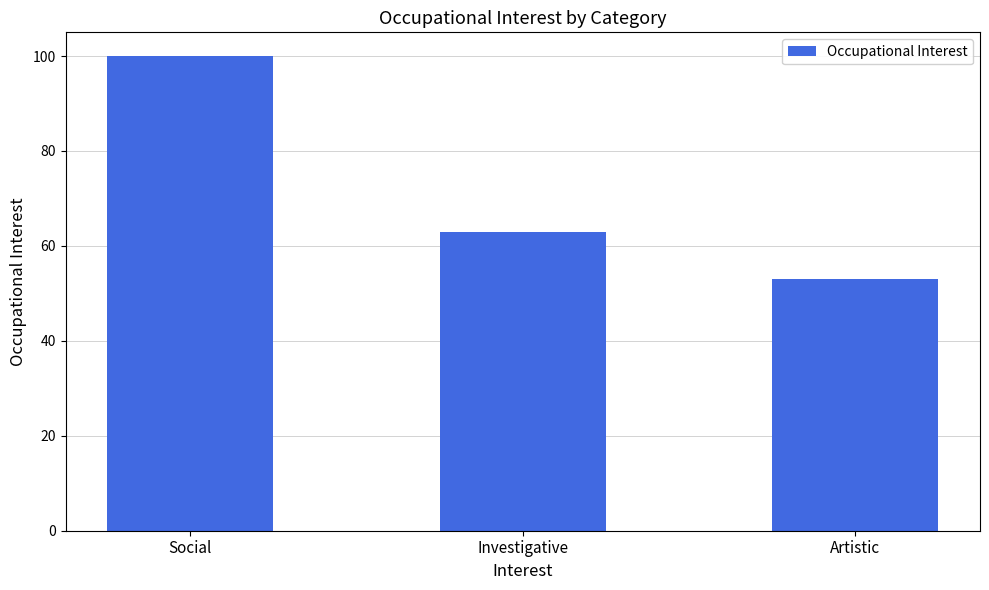

Count the number of data series in this chart.

1